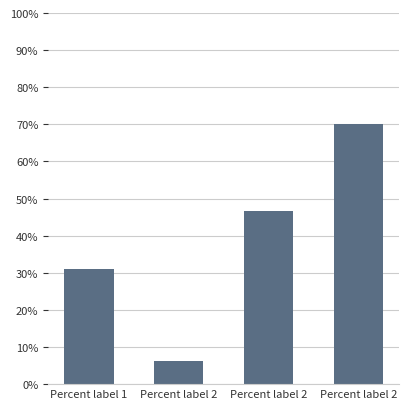

How many bars are there in total?

4